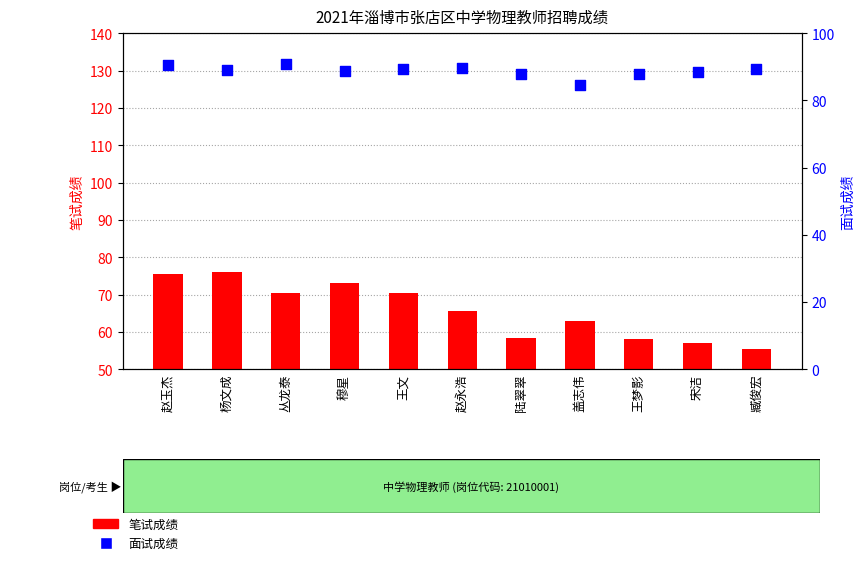

Is the value of 面试成绩 at 丛龙泰 greater than the value of 笔试成绩 at 王文?

Yes